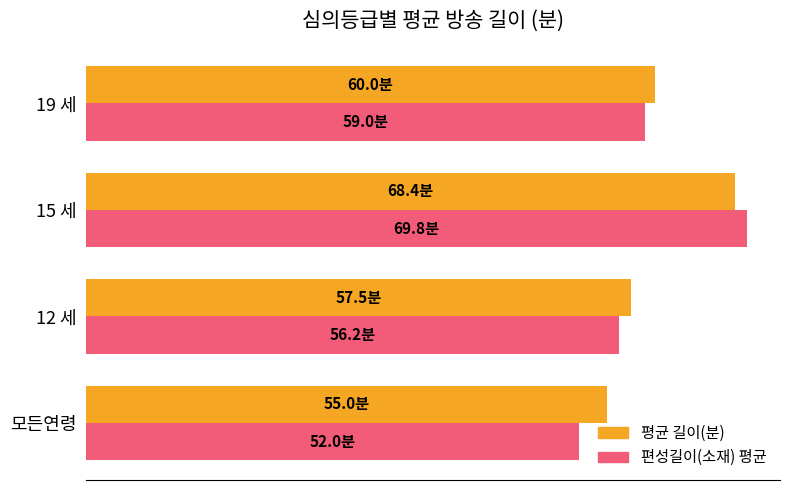

What is the difference between the second highest and second lowest values in the 편성길이(소재) 평균 series?

2.8